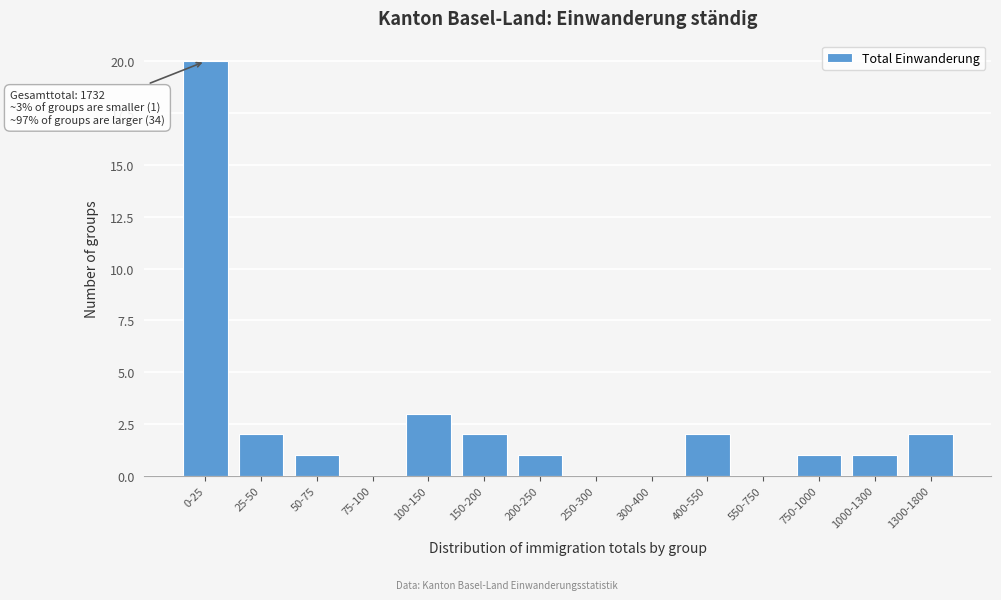

Reading left to right, transcribe all the data shown in this chart.

0-25=20	25-50=2	50-75=1	75-100=0	100-150=3	150-200=2	200-250=1	250-300=0	300-400=0	400-550=2	550-750=0	750-1000=1	1000-1300=1	1300-1800=2